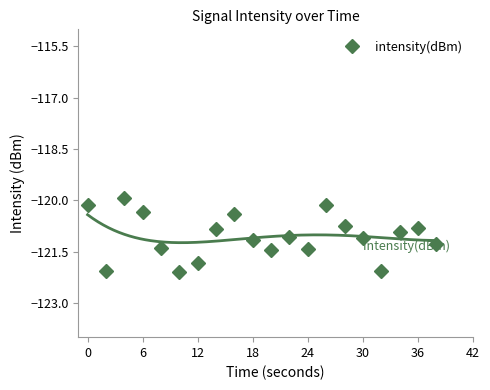

Reading left to right, extract all data points from this chart.

-120.1	-122.1	-119.9	-120.3	-121.4	-122.1	-121.8	-120.8	-120.4	-121.1	-121.4	-121.1	-121.4	-120.1	-120.8	-121.1	-122.1	-120.9	-120.8	-121.3